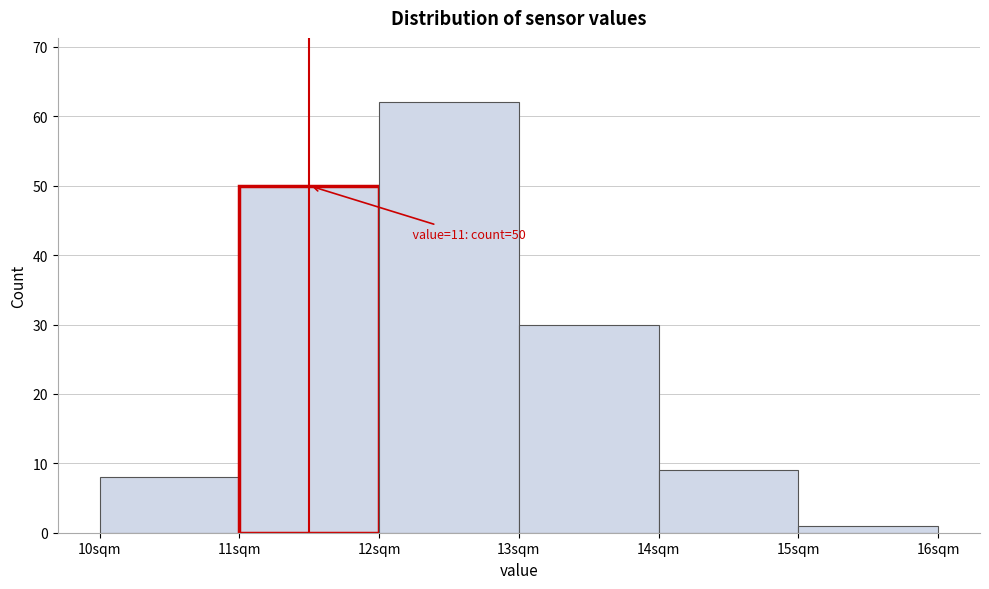

Reading left to right, what are all the values shown in this chart?

8	50	62	30	9	1